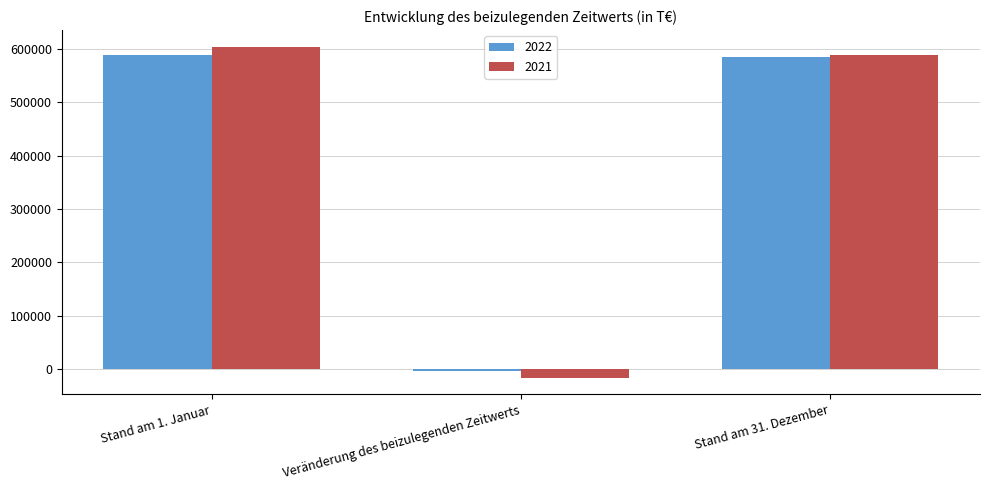

Is it true that 2021 equals 604489 at Stand am 1. Januar?

True